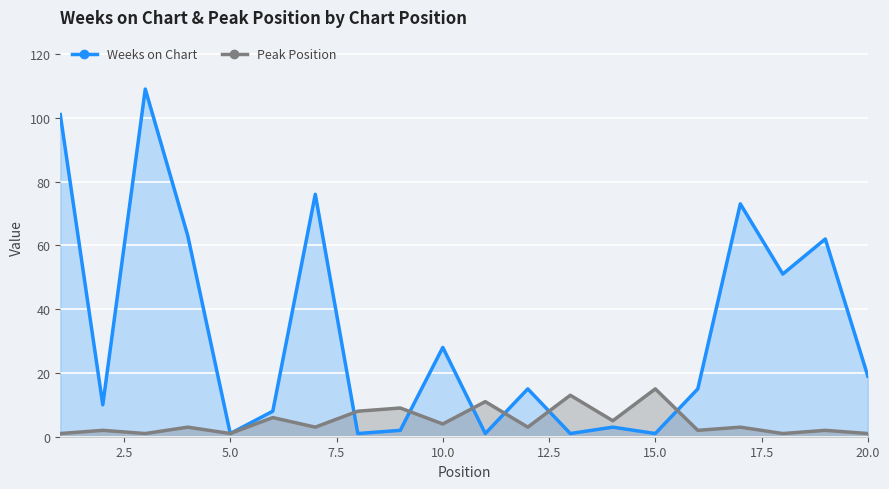

What is the lowest value of the Weeks on Chart series?

1